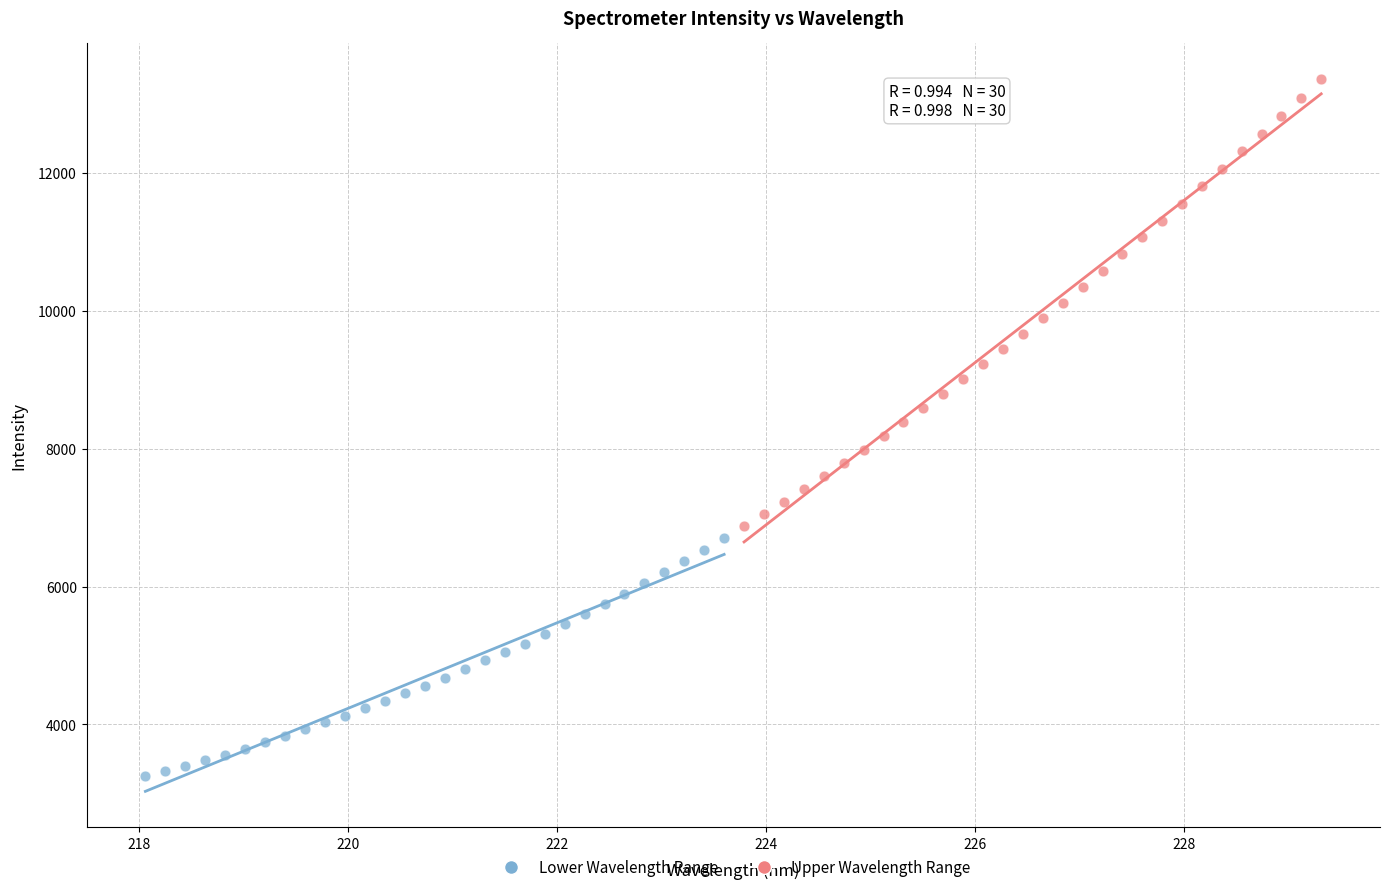

Which series reaches the maximum Y coordinate?

Upper Wavelength Range